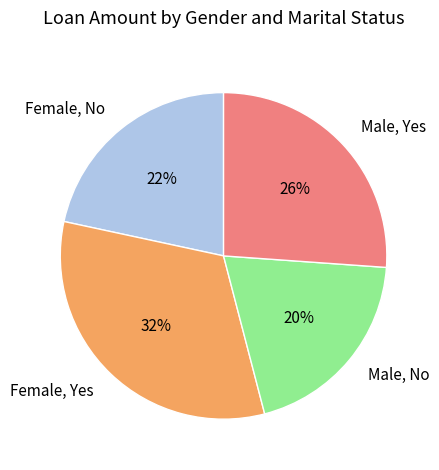

How many slices are in this pie chart?

4